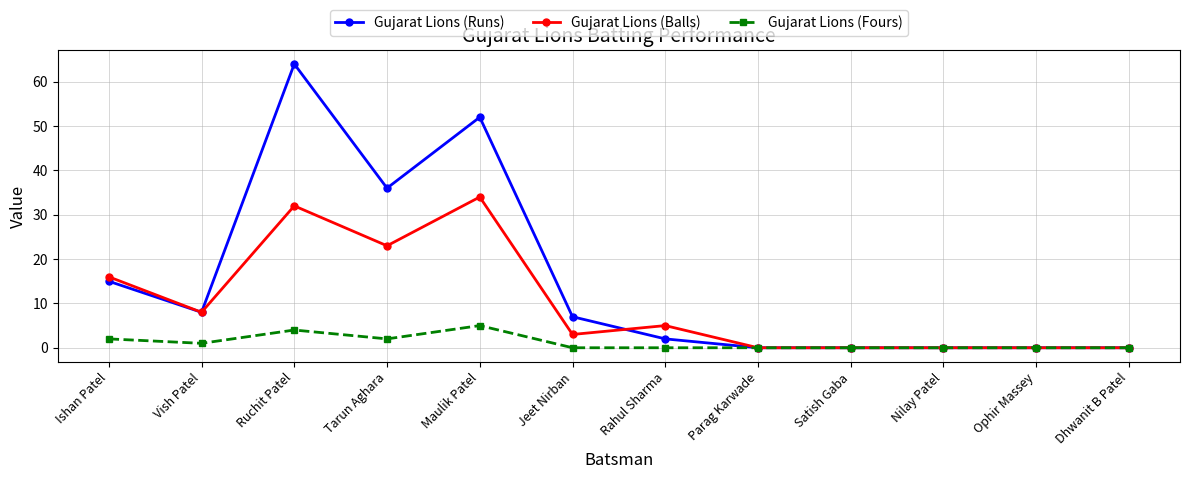

How many series are shown in this chart?

3